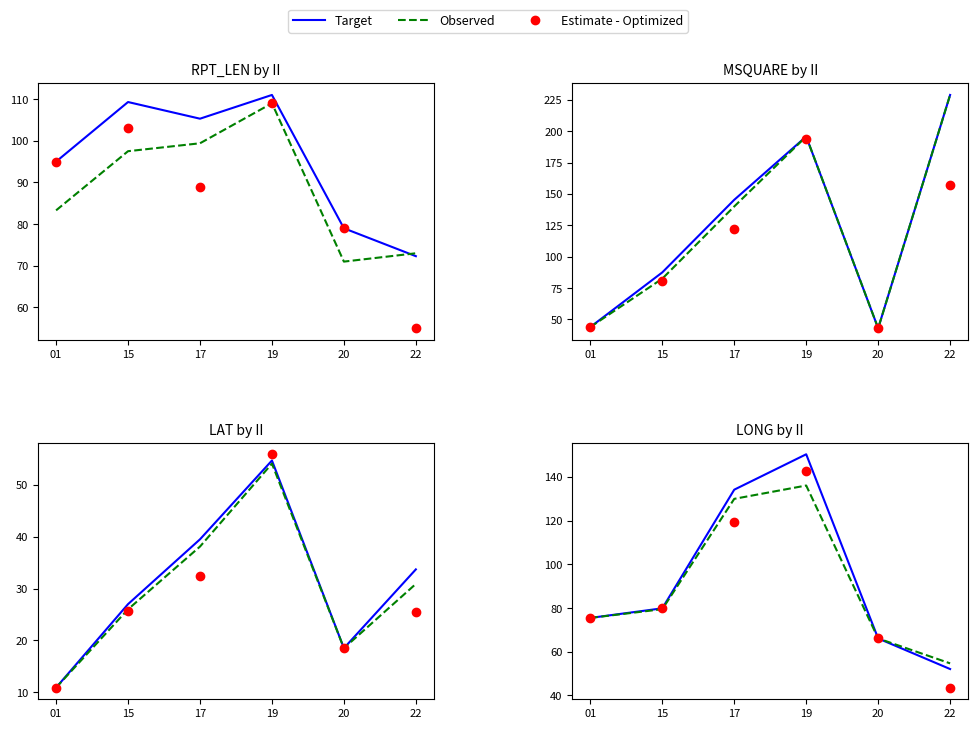

At which label does Estimate - Optimized first exceed 80?

15